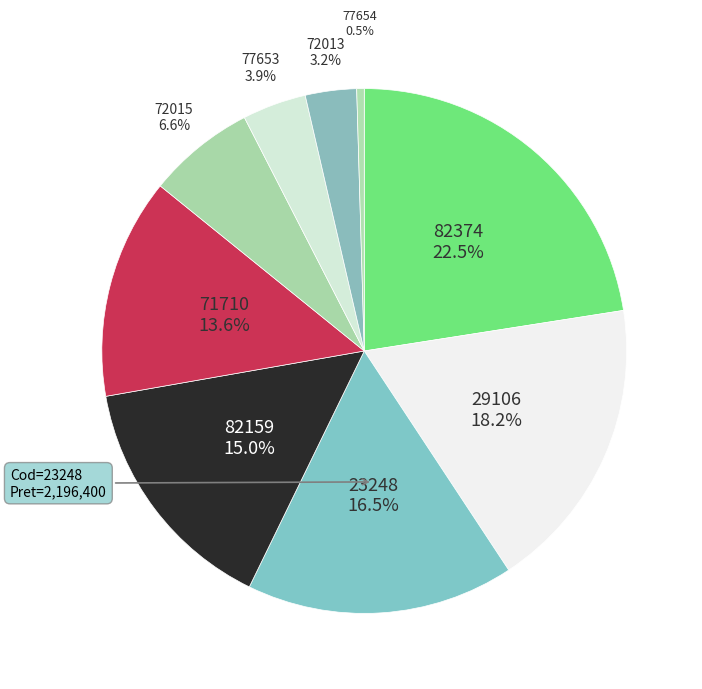

How many segments does this pie chart have?

9